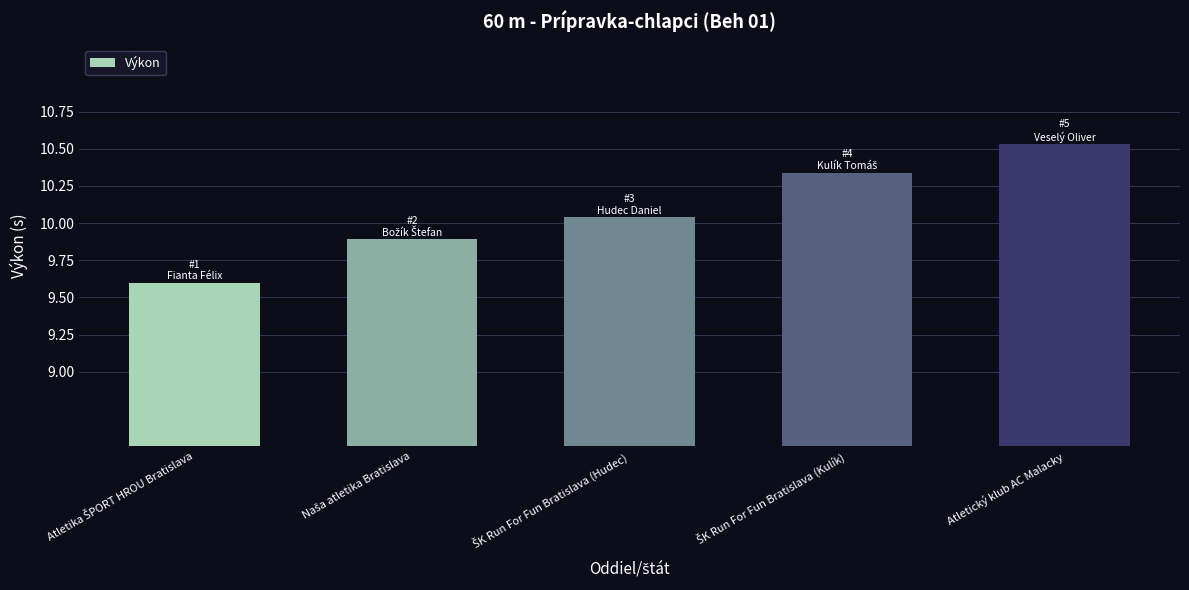

What is the sum of all values?

50.4